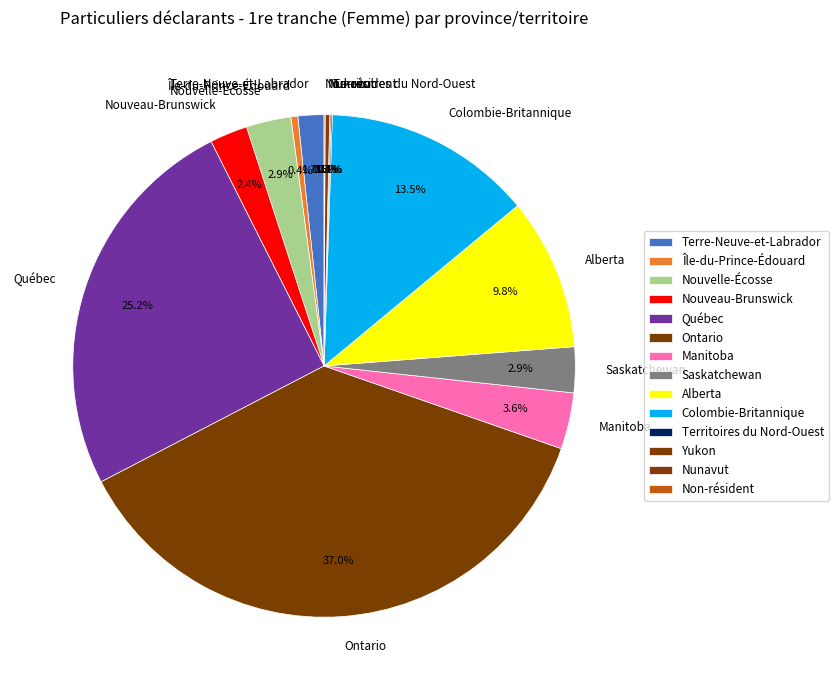

Does any single category account for the majority?

No